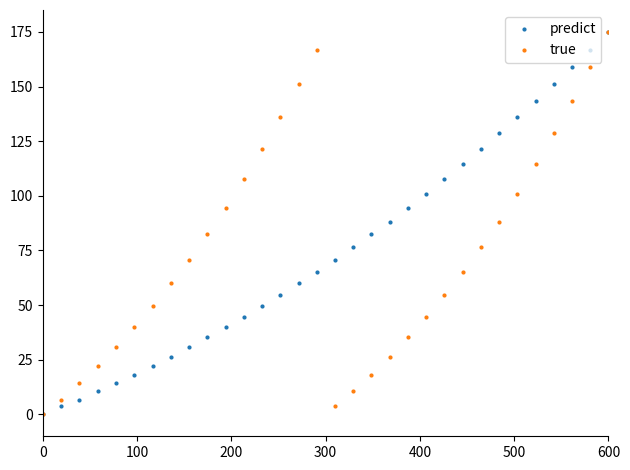

In true, how many points are higher than both neighbors (excluding endpoints)?

1